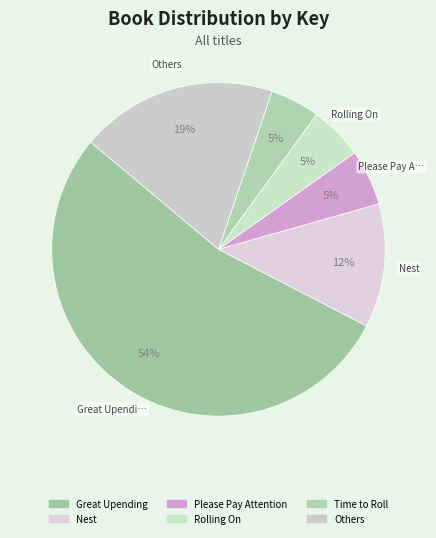

How many slices are in this pie chart?

6